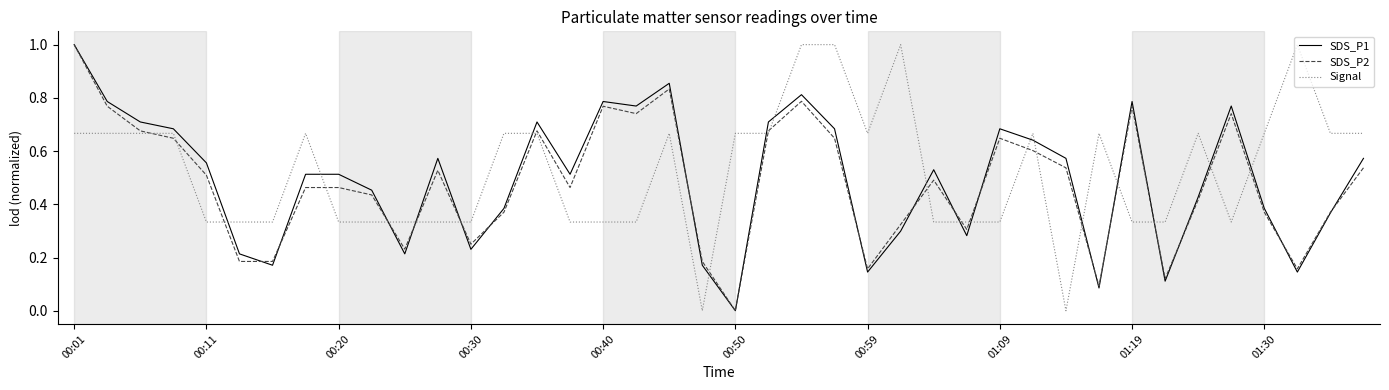

What are all the series names shown in the legend?

SDS_P1, SDS_P2, Signal